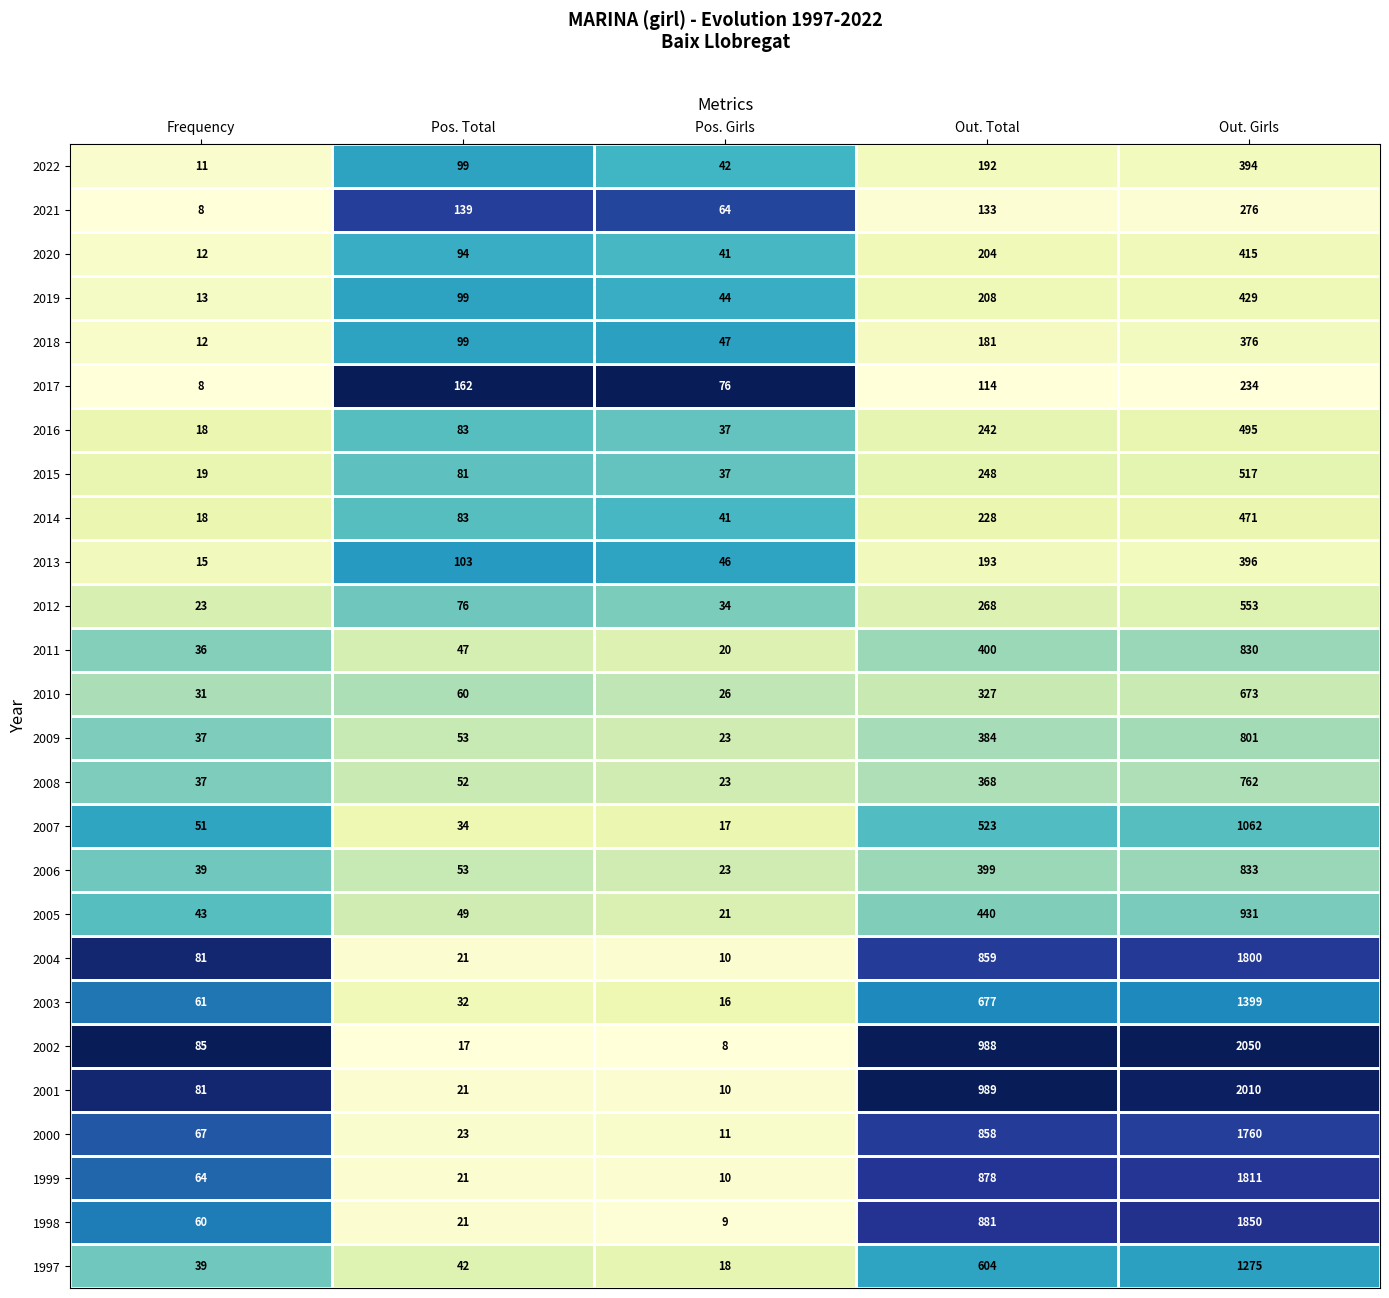

List the series in order of their peak value, highest first.

2002, 2001, 1998, 1999, 2004, 2000, 2003, 1997, 2007, 2005, 2006, 2011, 2009, 2008, 2010, 2012, 2015, 2016, 2014, 2019, 2020, 2013, 2022, 2018, 2021, 2017